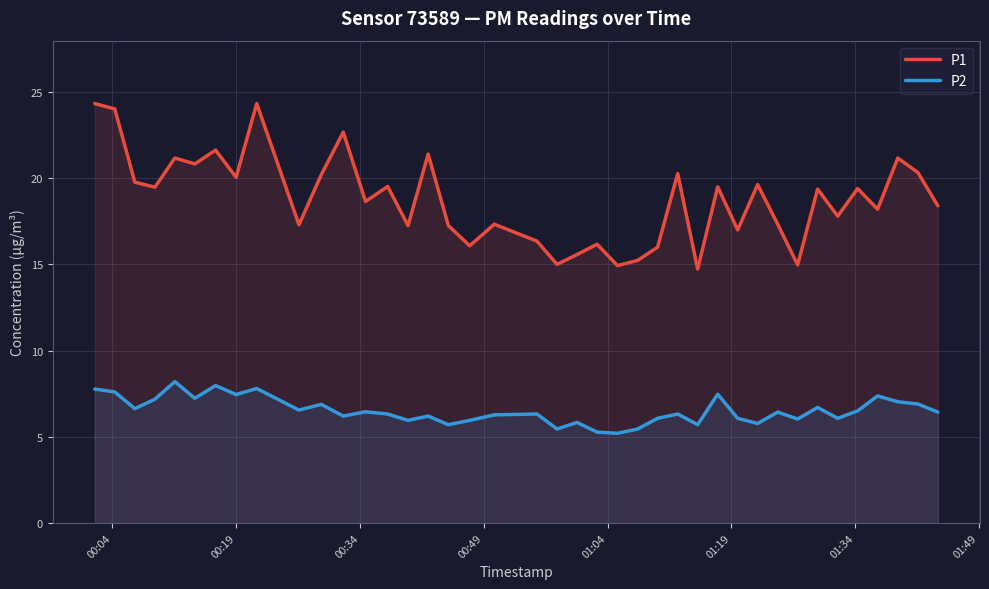

How many values in the P1 series are below 19?

20